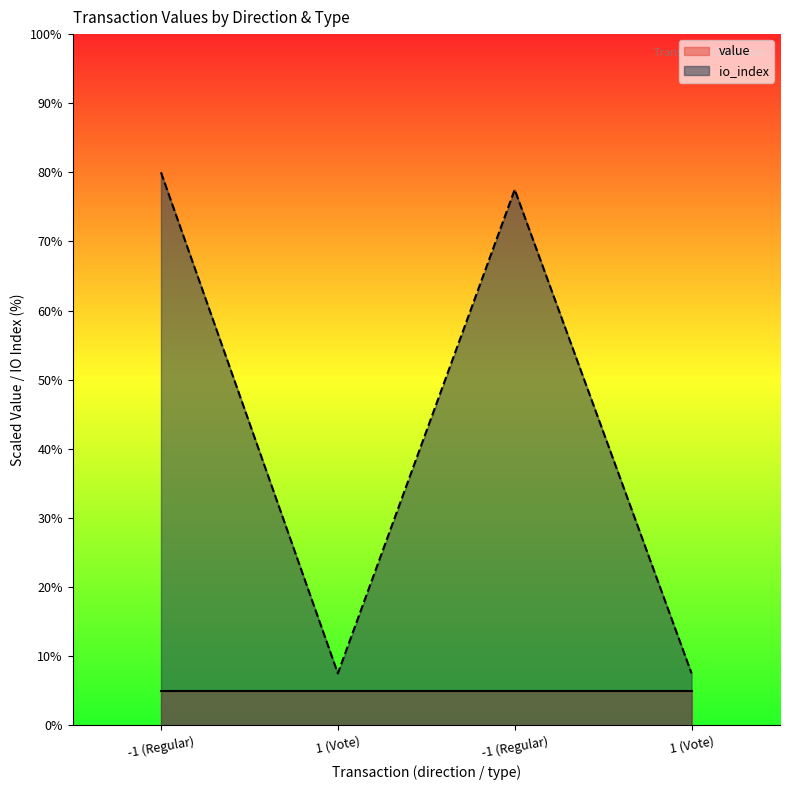

What is the difference between the second highest and minimum values?

70.0